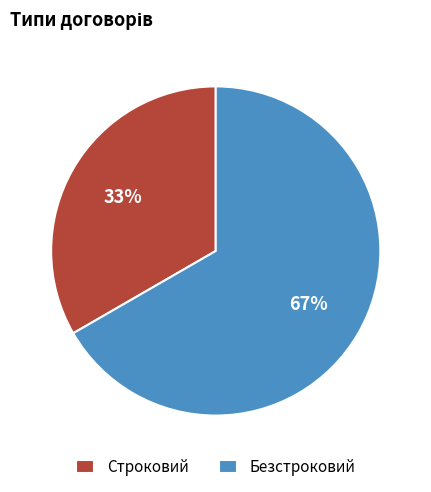

Is the sum of Безстроковий and Строковий greater than half?

Yes